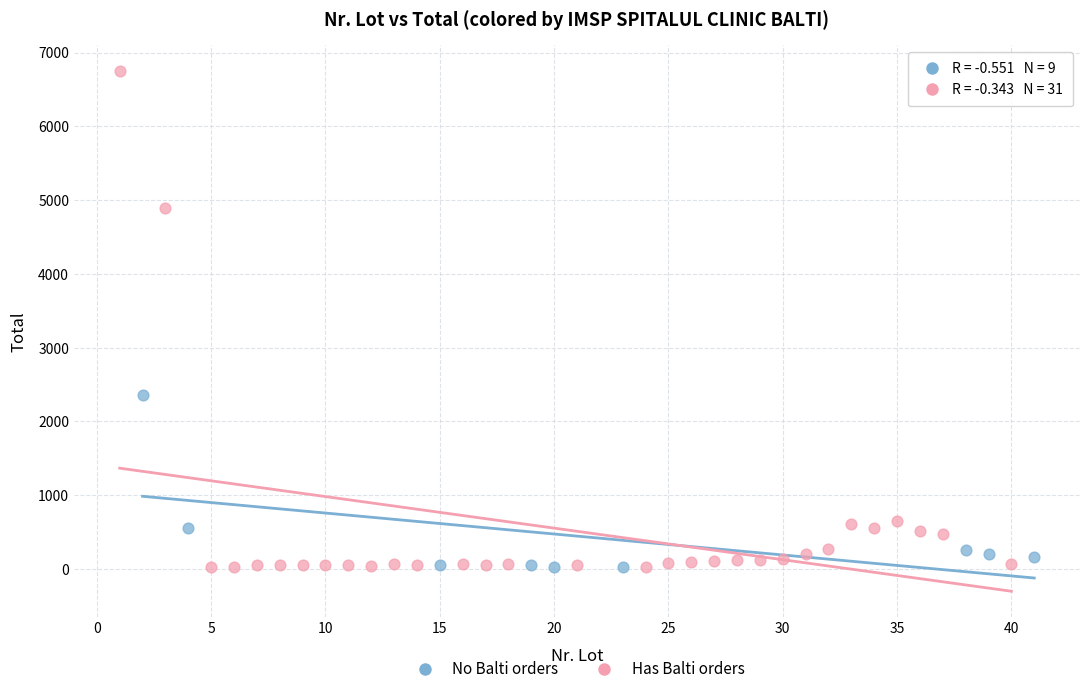

Which series has the largest Y range (max minus min)?

Has Balti orders